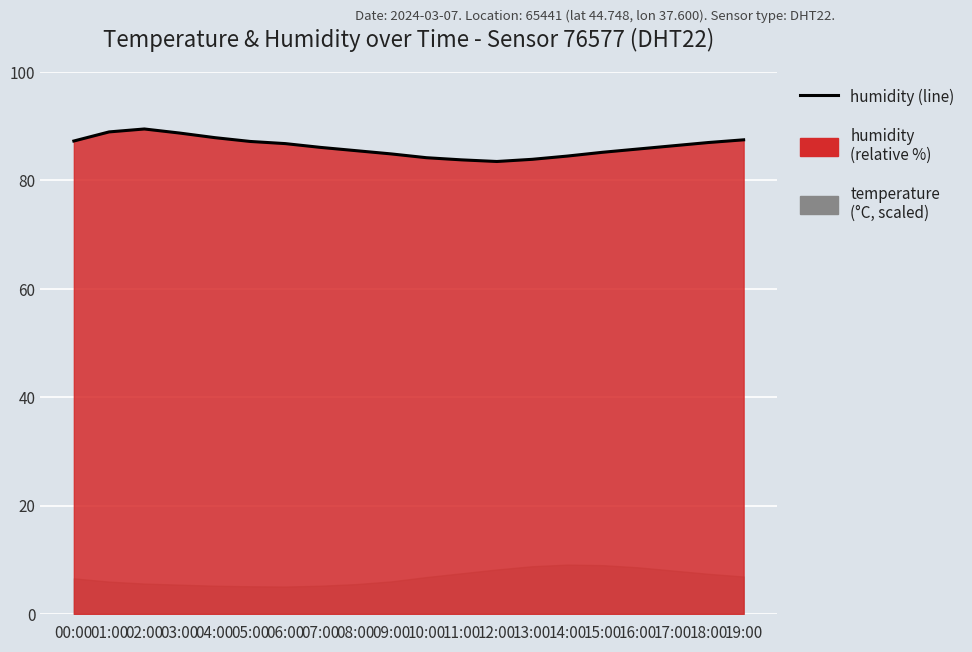

What is the difference between the maximum and minimum values?

6.0